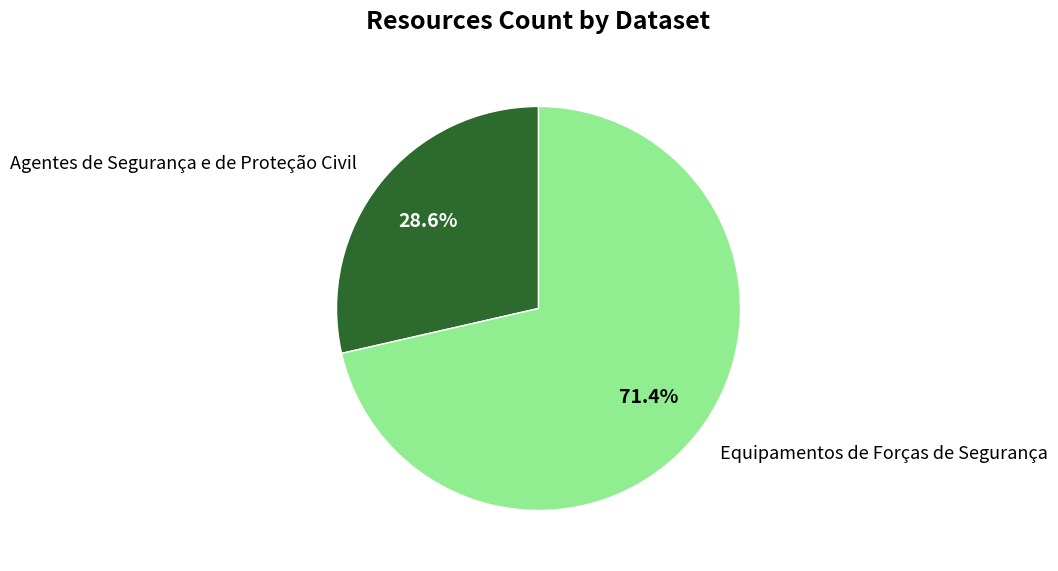

Which slice represents more than half of the pie?

Equipamentos de Forças de Segurança